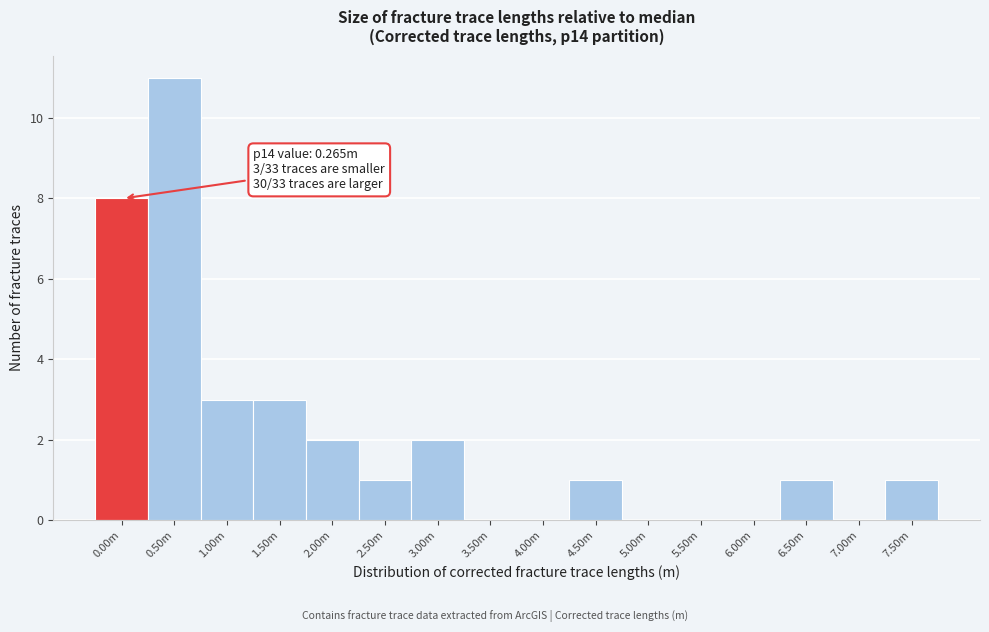

Reading left to right, transcribe all the data shown in this chart.

0.00m=8	0.50m=11	1.00m=3	1.50m=3	2.00m=2	2.50m=1	3.00m=2	3.50m=0	4.00m=0	4.50m=1	5.00m=0	5.50m=0	6.00m=0	6.50m=1	7.00m=0	7.50m=1